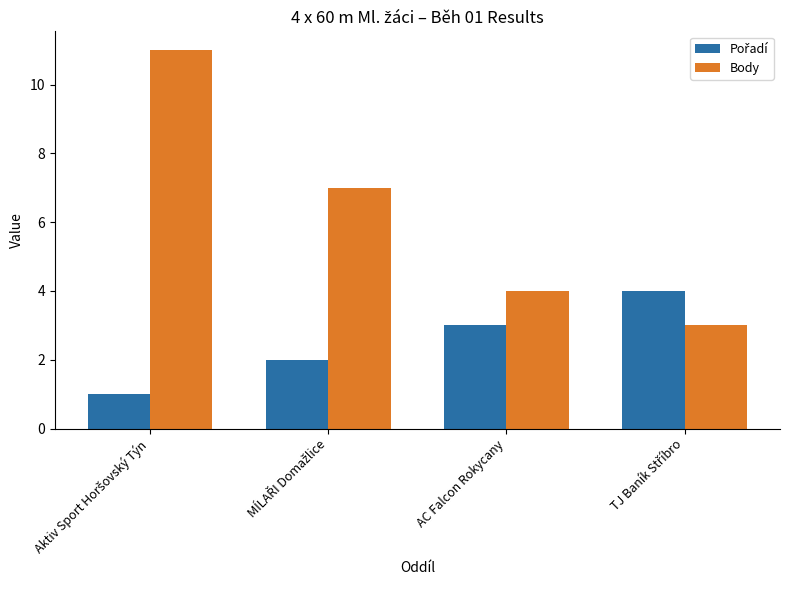

What is the maximum value shown in the chart?

11